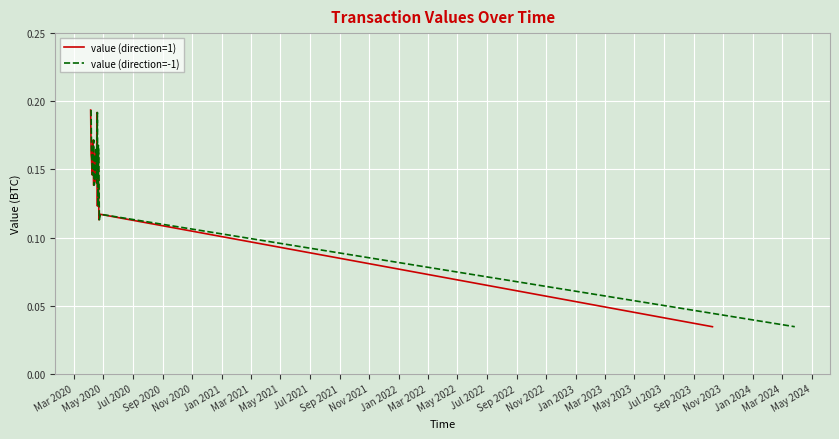

What are all the series names shown in the legend?

value (direction=1), value (direction=-1)